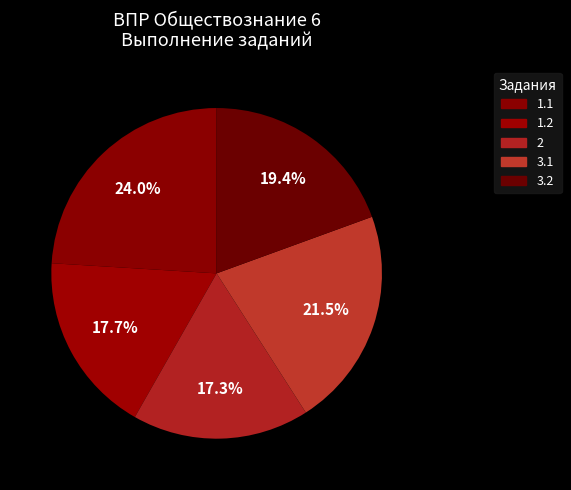

Is 3.2 the majority of the pie?

No